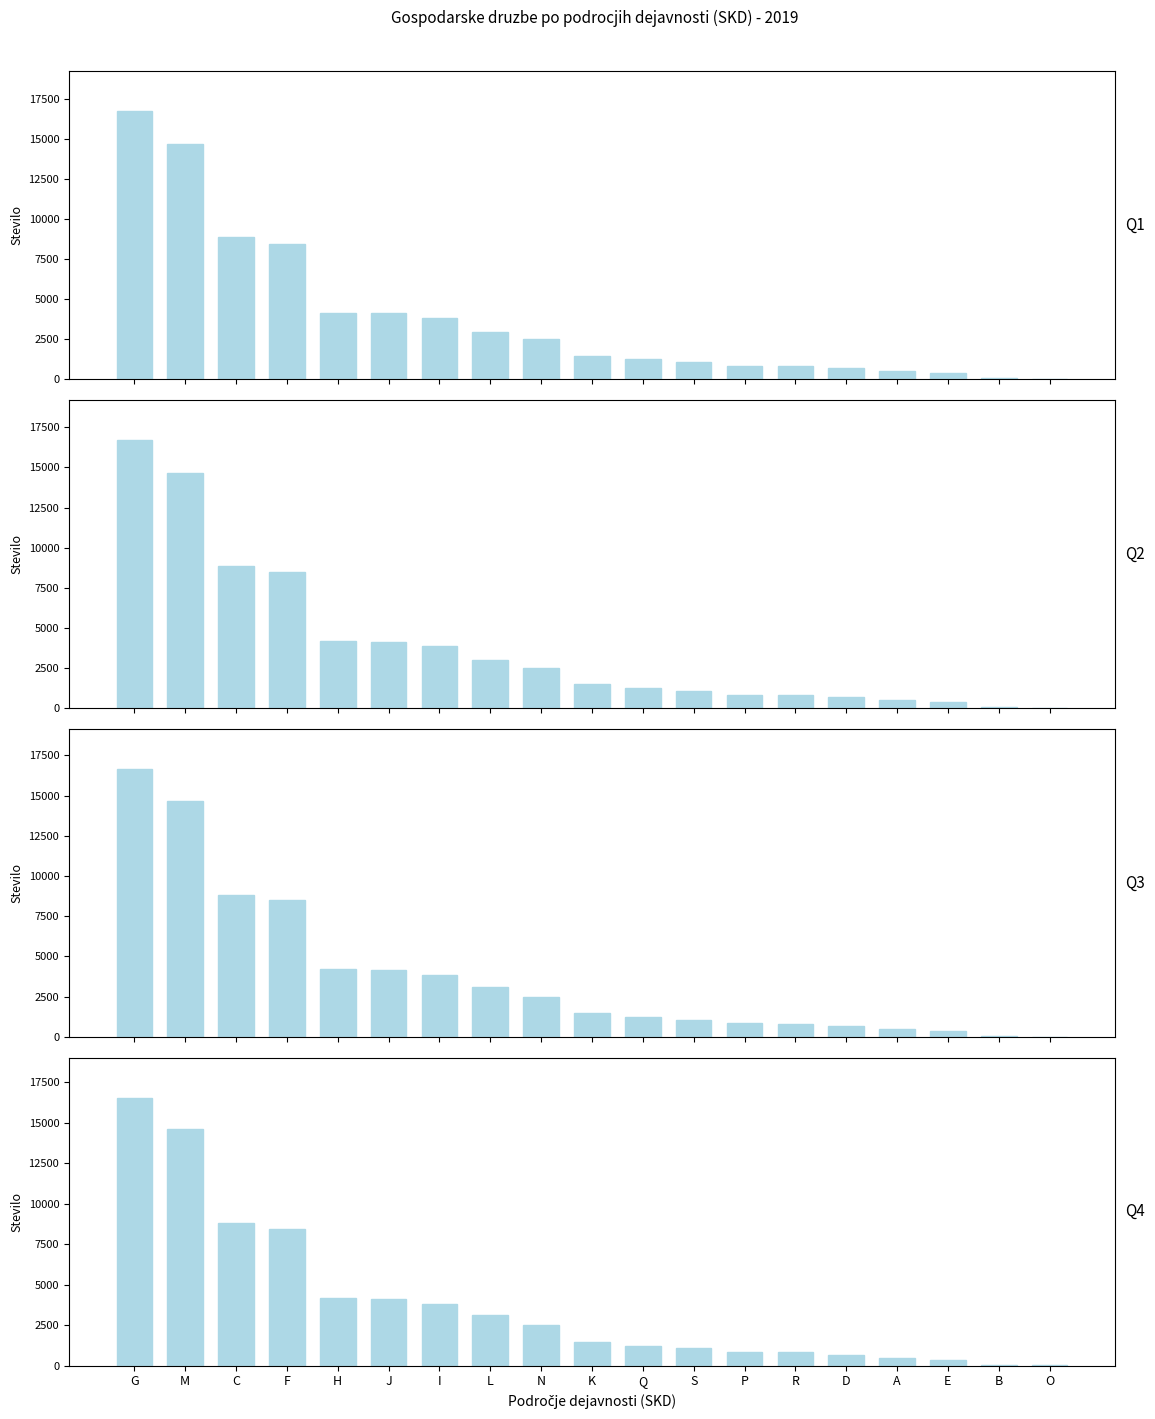

At which label does Gospodarske druzbe (Q3) reach its minimum?

O